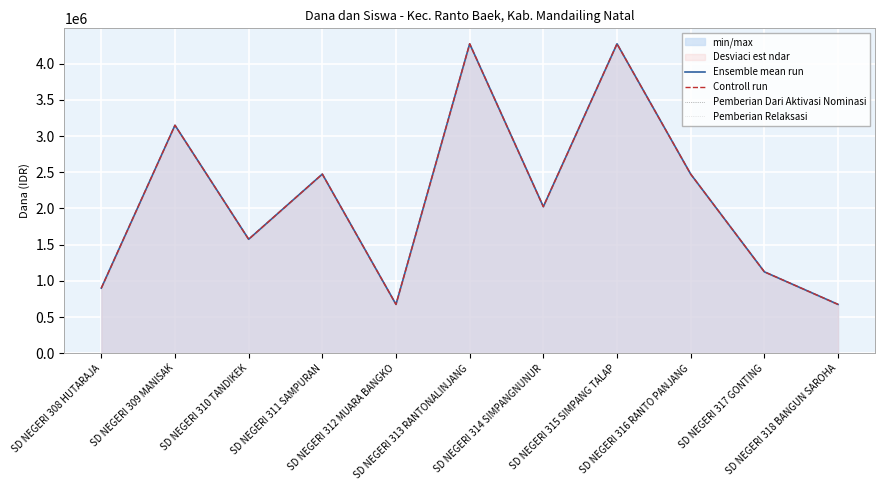

Which label corresponds to the largest value in the chart?

SD NEGERI 313 RANTONALINJANG